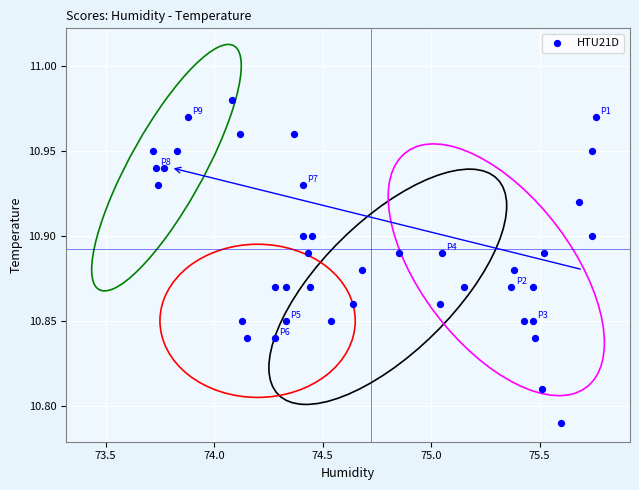

What is the range of X values (max minus min)?

2.0